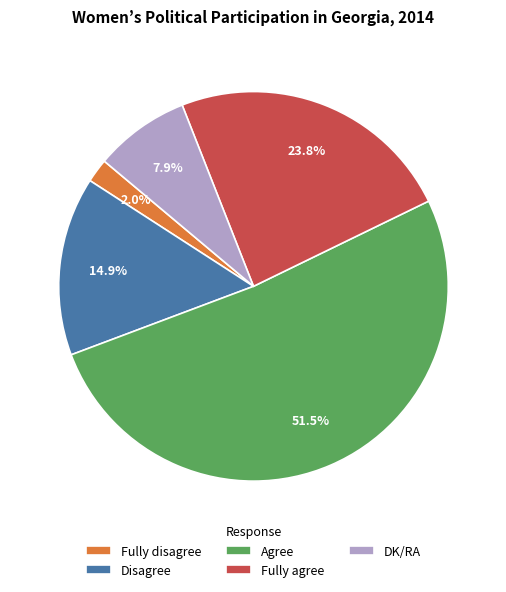

To the nearest percent, what portion does Fully agree represent?

24%